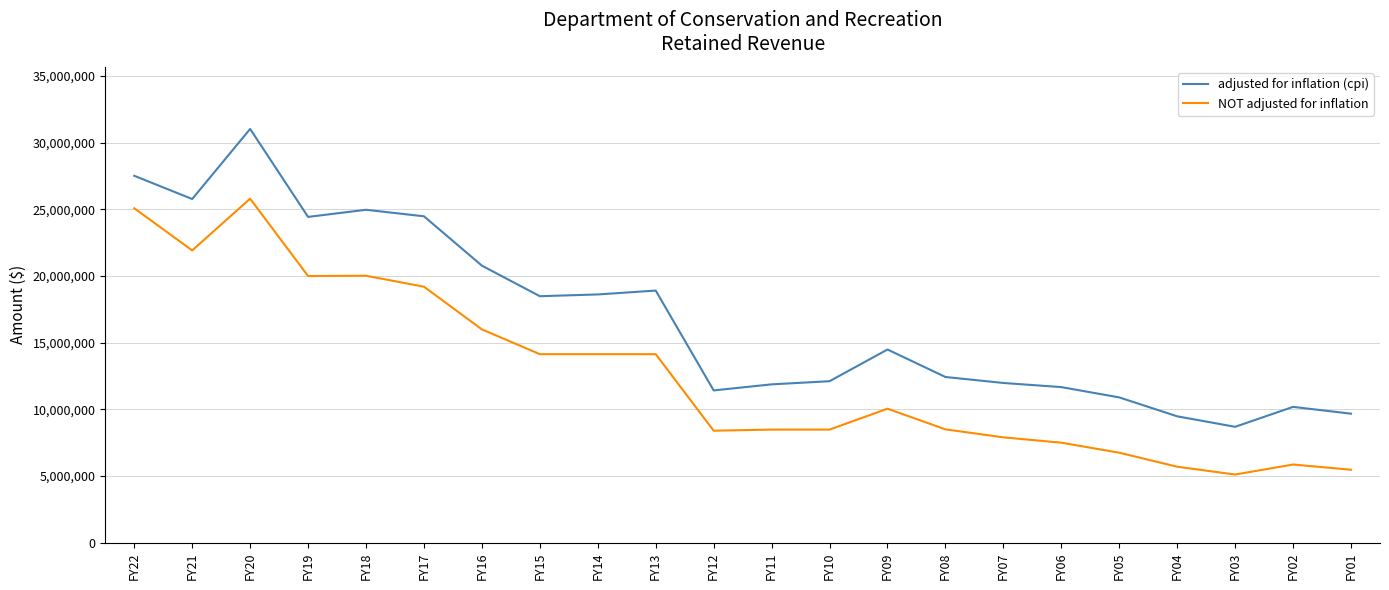

What is the difference between the second highest and second lowest values in the adjusted for inflation (cpi) series?

18035294